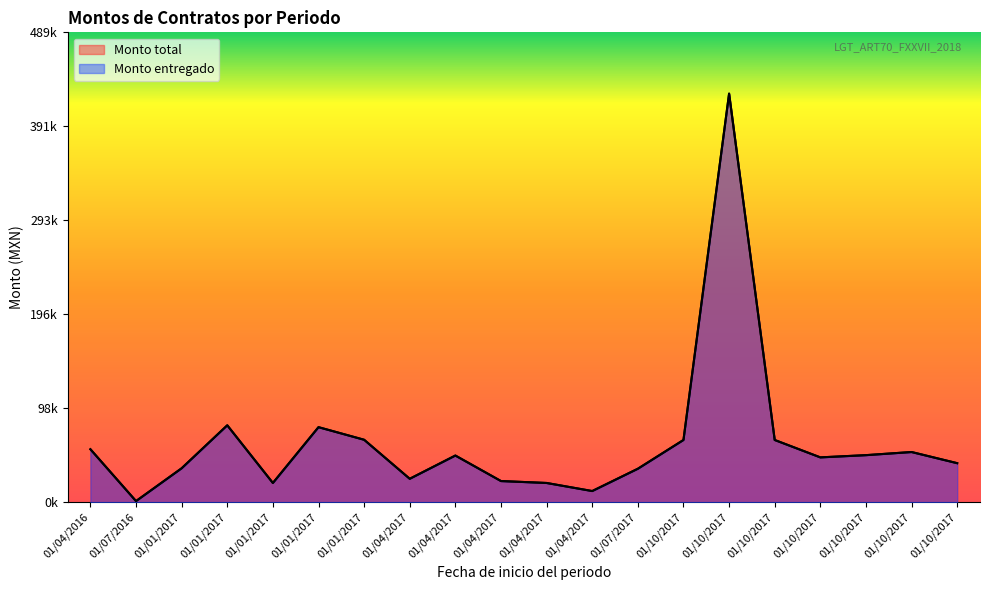

What are all the series names shown in the legend?

Monto total, Monto entregado